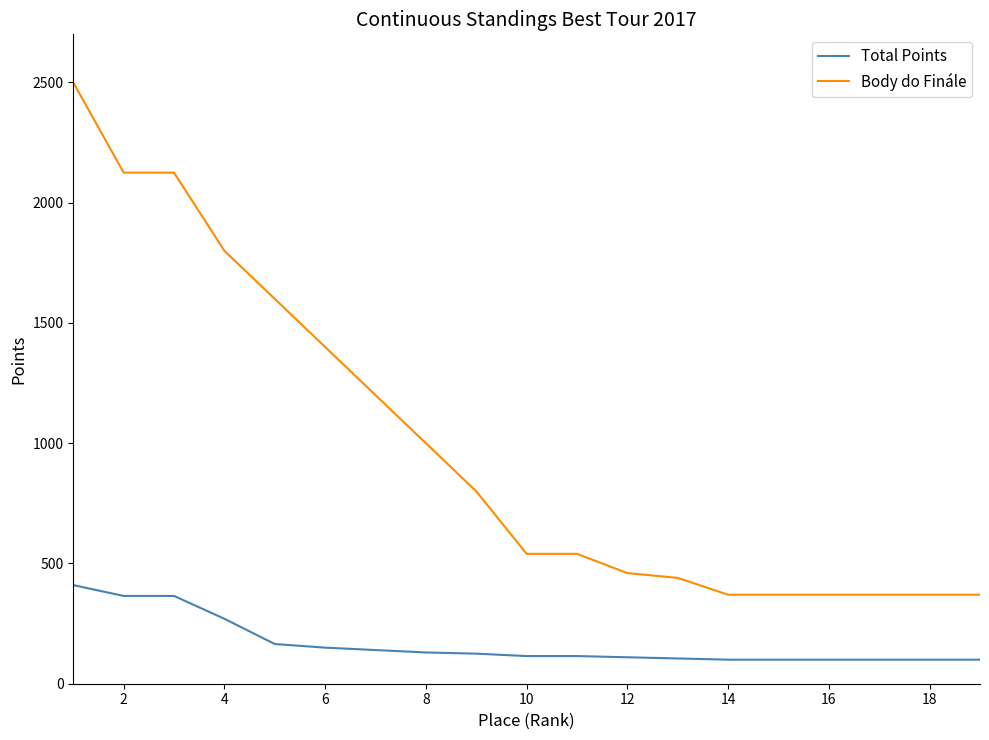

Which series has the largest total across all categories?

Body do Finále